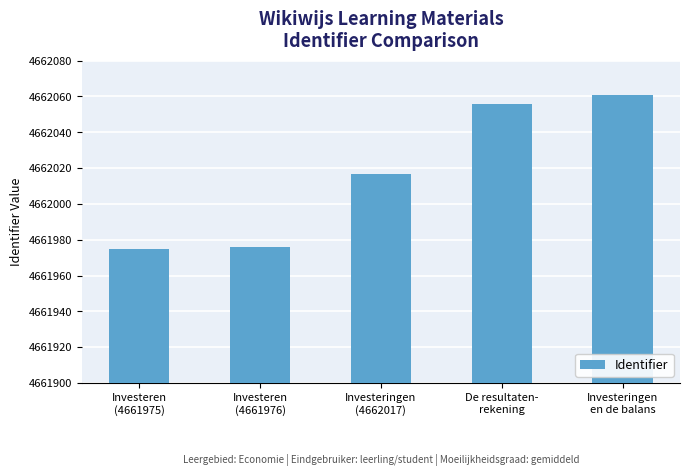

Reading left to right, extract all data points from this chart.

4661975	4661976	4662017	4662056	4662061